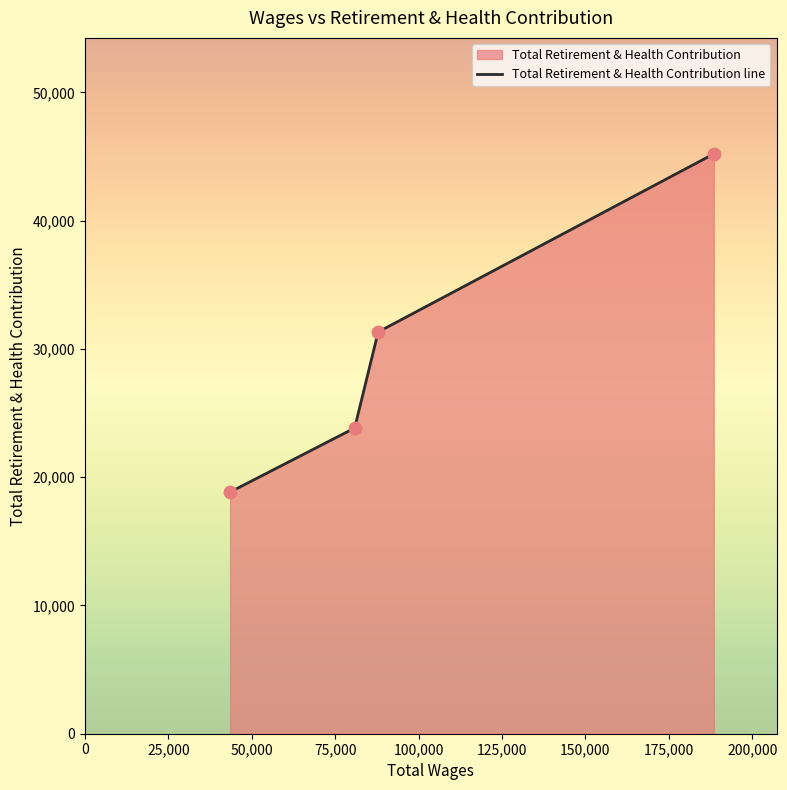

True or false: there are more than 1 points higher than both neighbors.

False